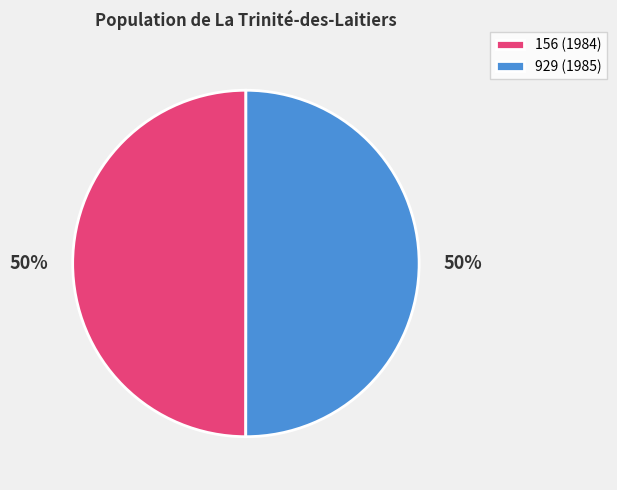

How many segments does this pie chart have?

2